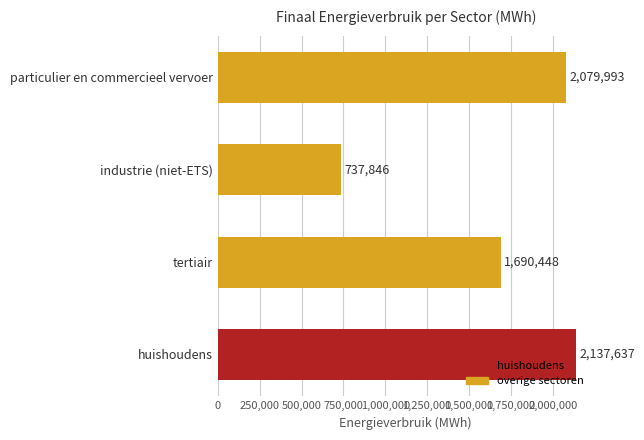

The chart shows a value of 2847028.8 at tertiair. True or false?

False